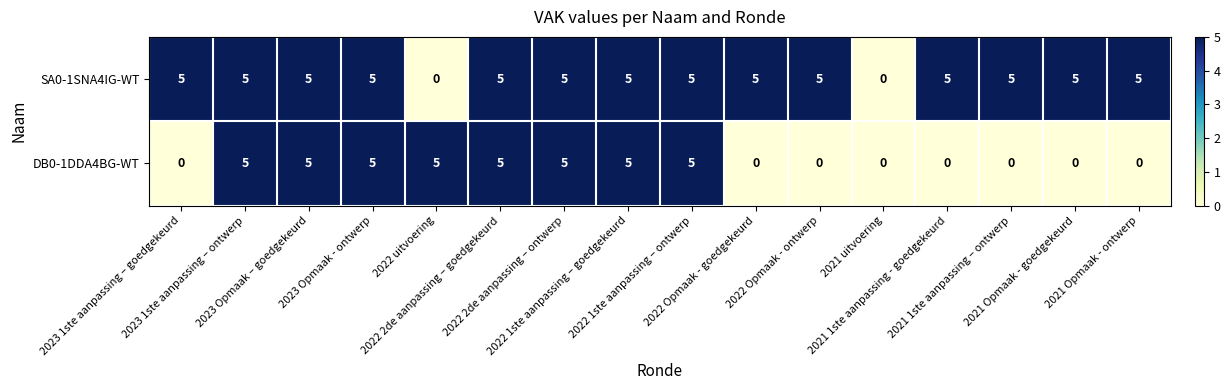

What is the sum of all DB0-1DDA4BG-WT values?

40